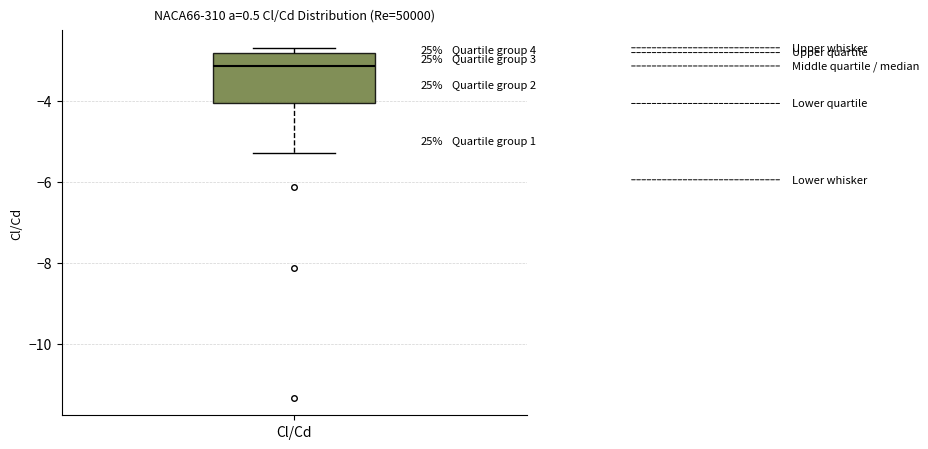

Read this box plot against the y-axis: the position of the median line, the range covered by the box, and the ends of both whiskers. The values are not printed on the chart, so give them approximately, as read against the axis.

median -3.2, box -4.0 to -2.8, whiskers -5.2 to -2.6